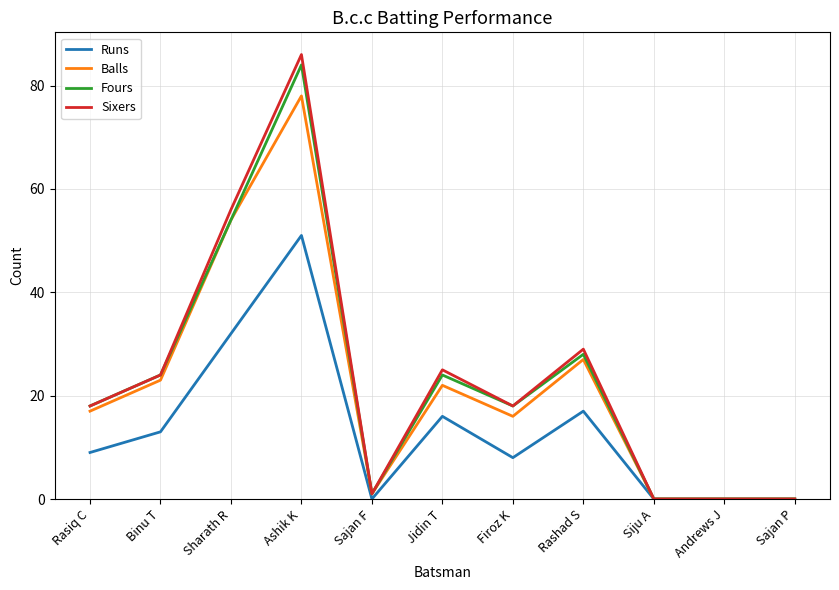

The Balls series shows 4 at Rasiq C. True or false?

False